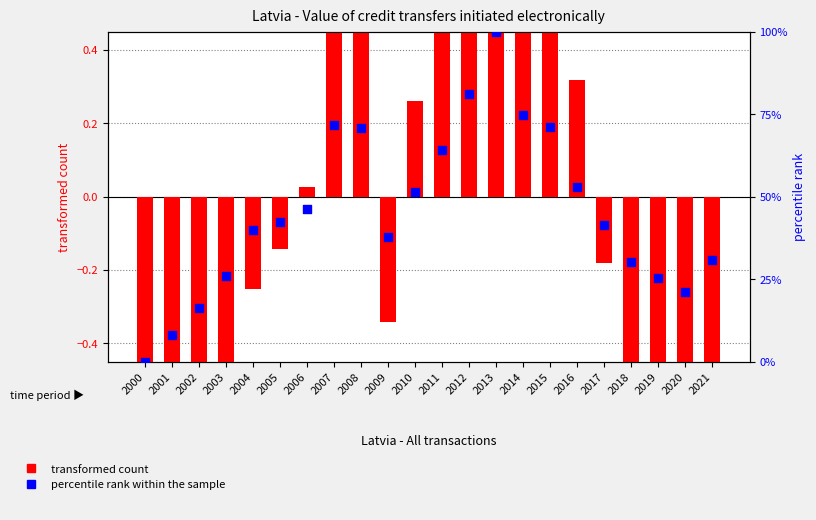

What are all the series names shown in the legend?

transformed count, percentile rank within the sample